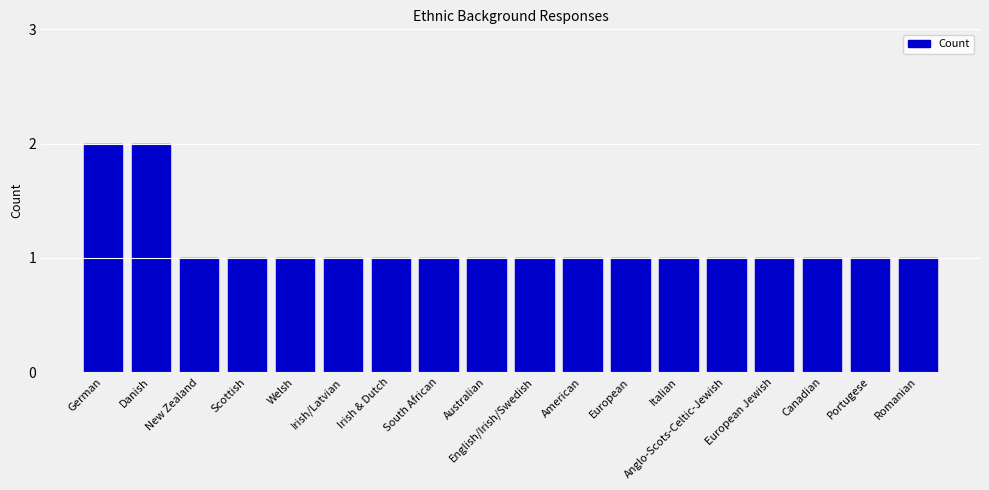

What is the sum of all values?

20